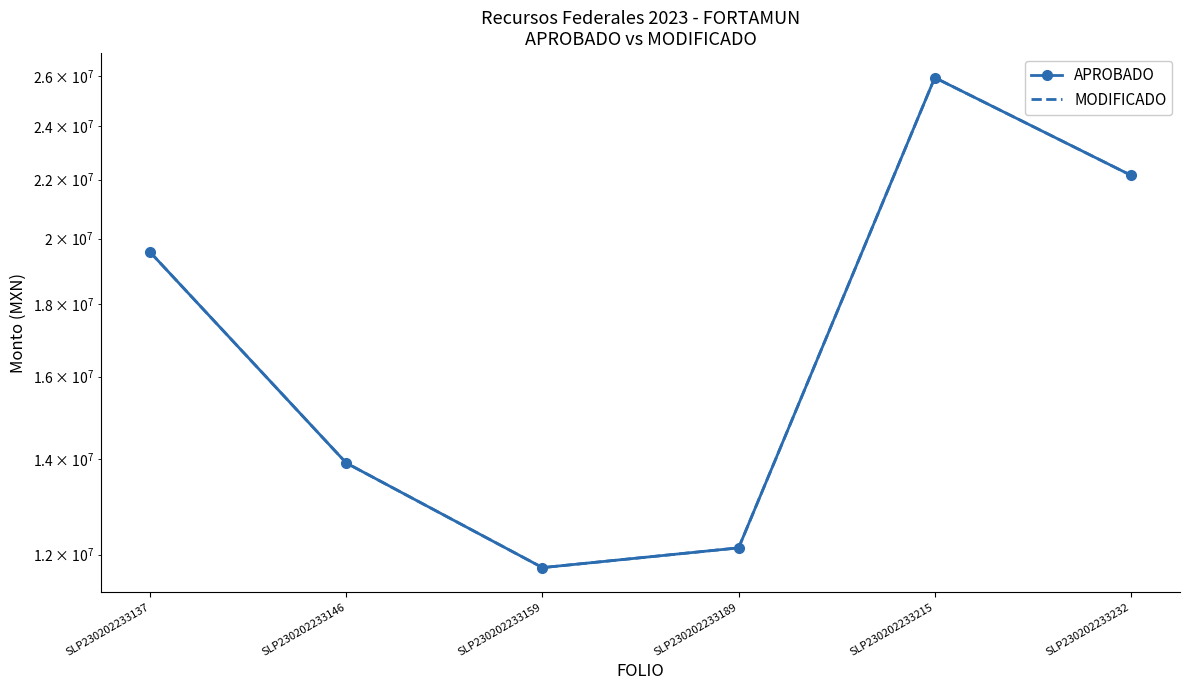

True or false: APROBADO and MODIFICADO cross at least once.

False